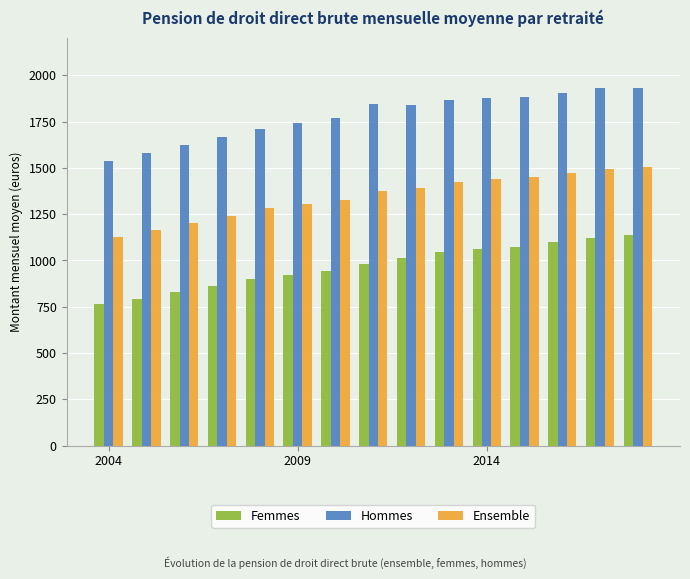

What is the maximum value for Ensemble?

1504